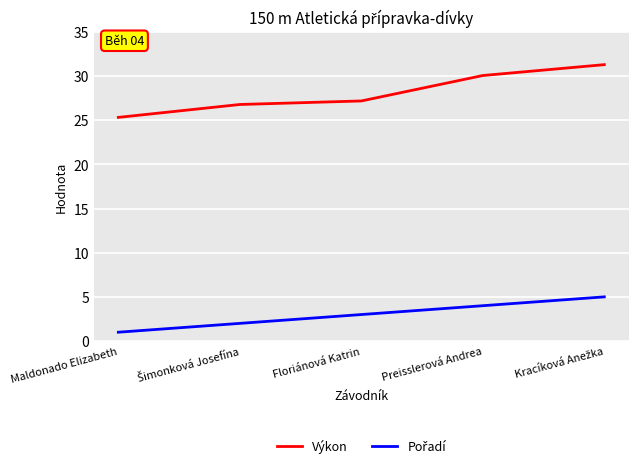

Which series has the widest spread of values?

Výkon